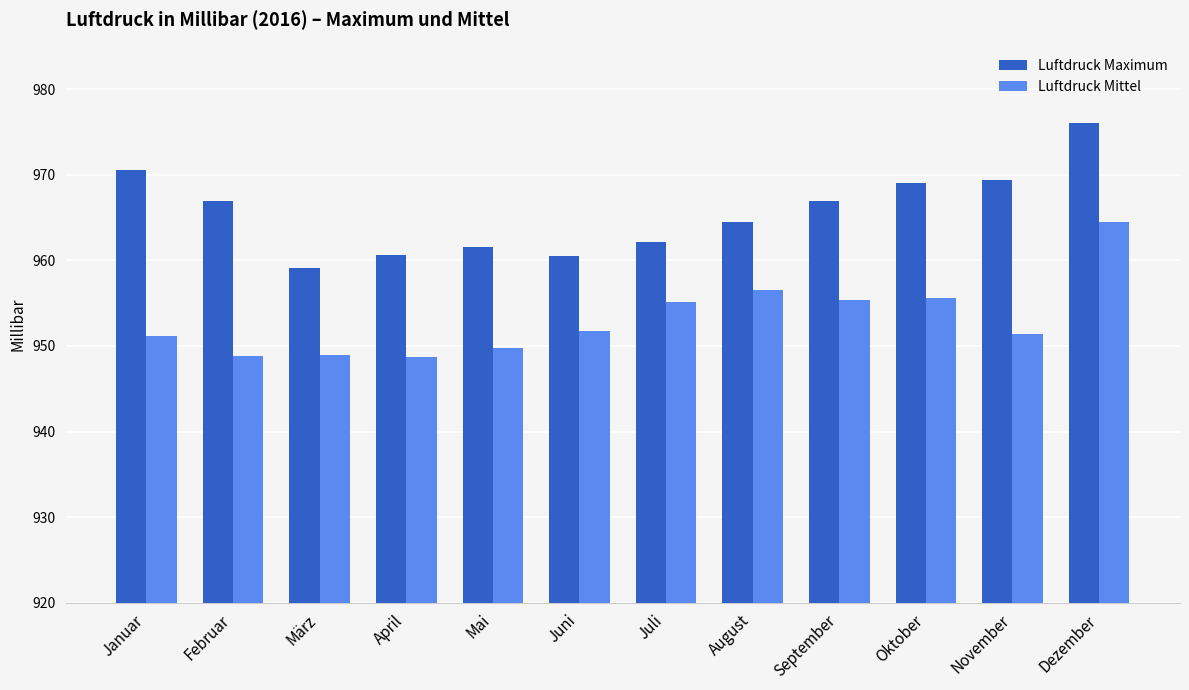

What is the spread (max minus min) of values at Februar?

18.1